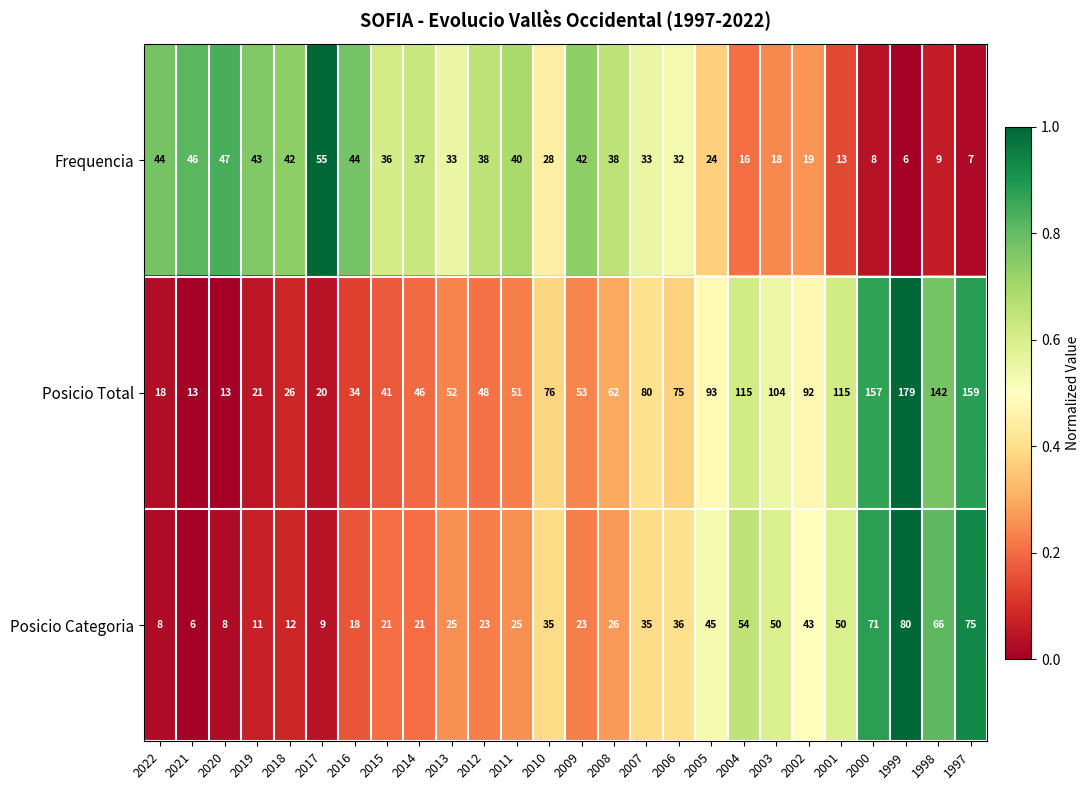

What is the approximate value of Posicio Categoria at 2015?

21